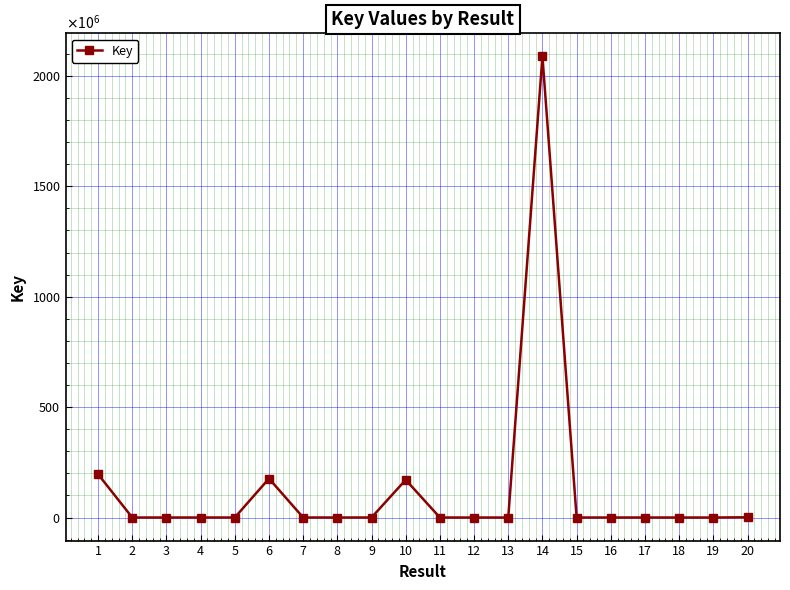

True or false: the data has more than 0 interior local peaks.

True